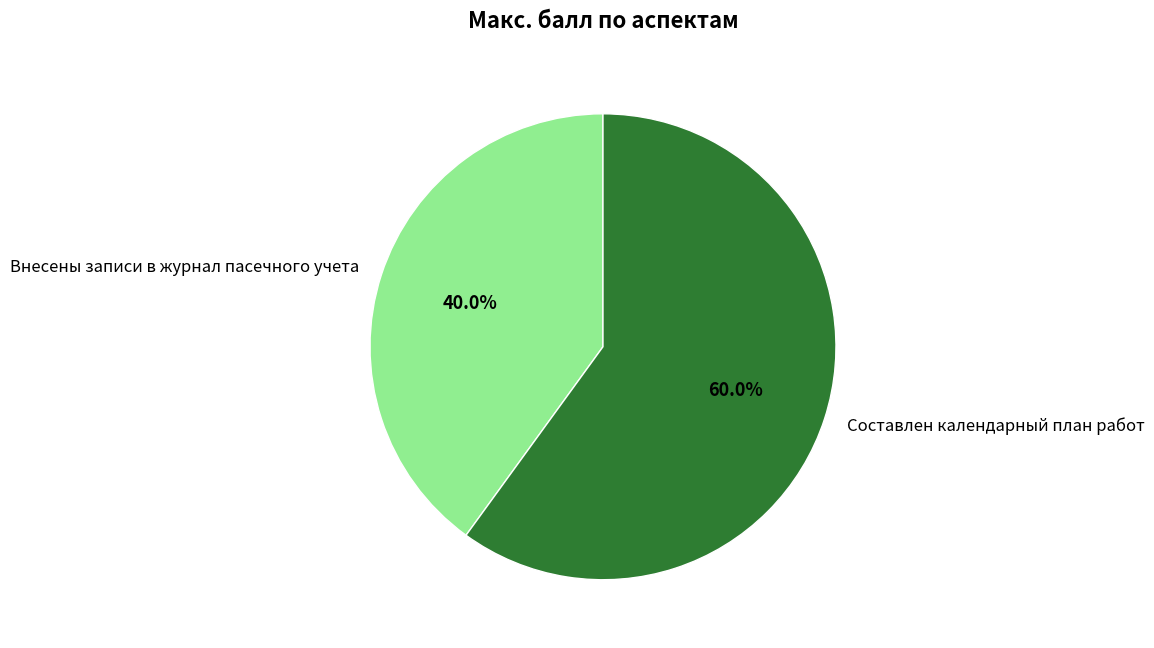

How many segments does this pie chart have?

2